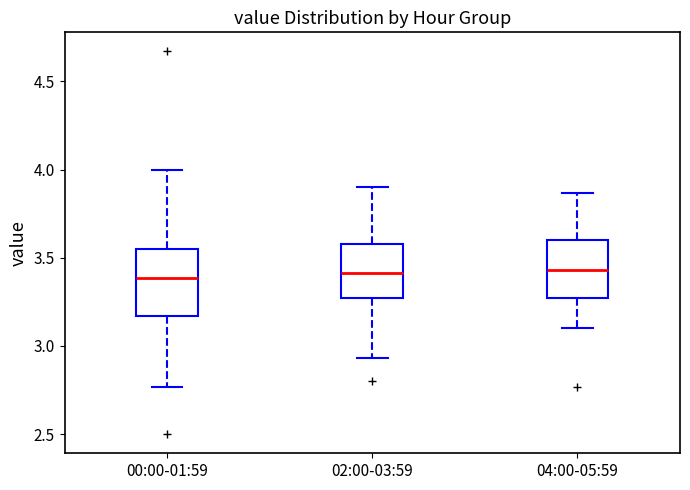

Where does the median line of the box for 02:00-03:59 sit on the y-axis? The values are not printed on the chart, so give them approximately, as read against the axis.

3.40